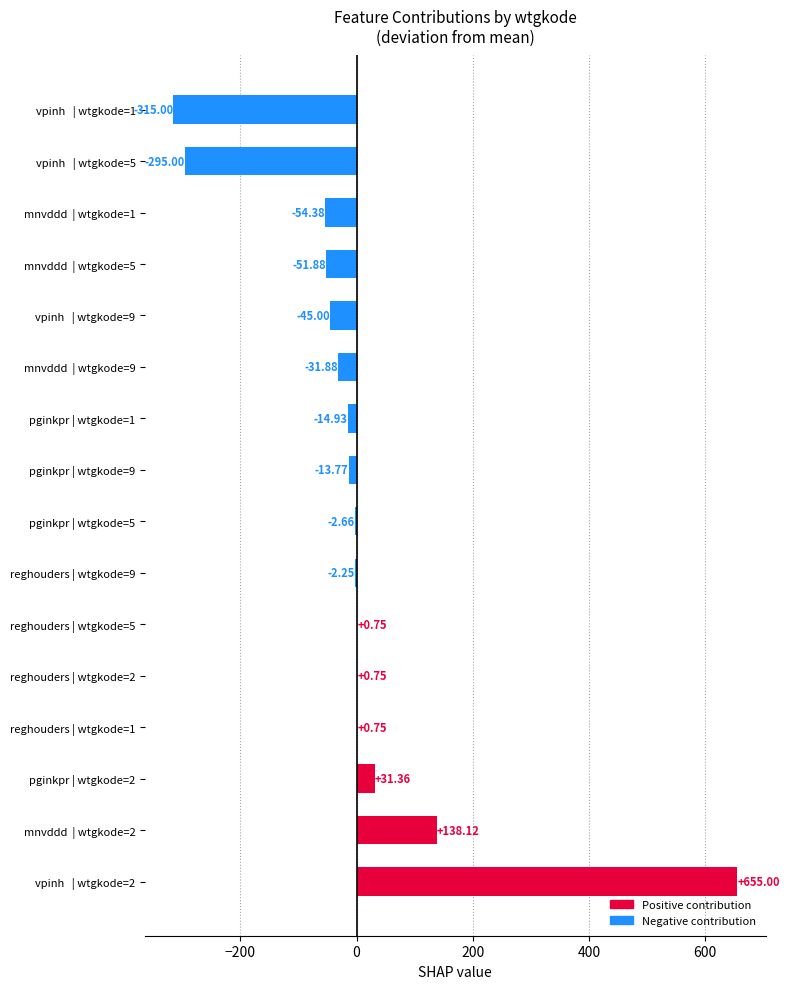

What is the change in value from mnvddd  | wtgkode=2 to reghouders | wtgkode=1?

-137.4